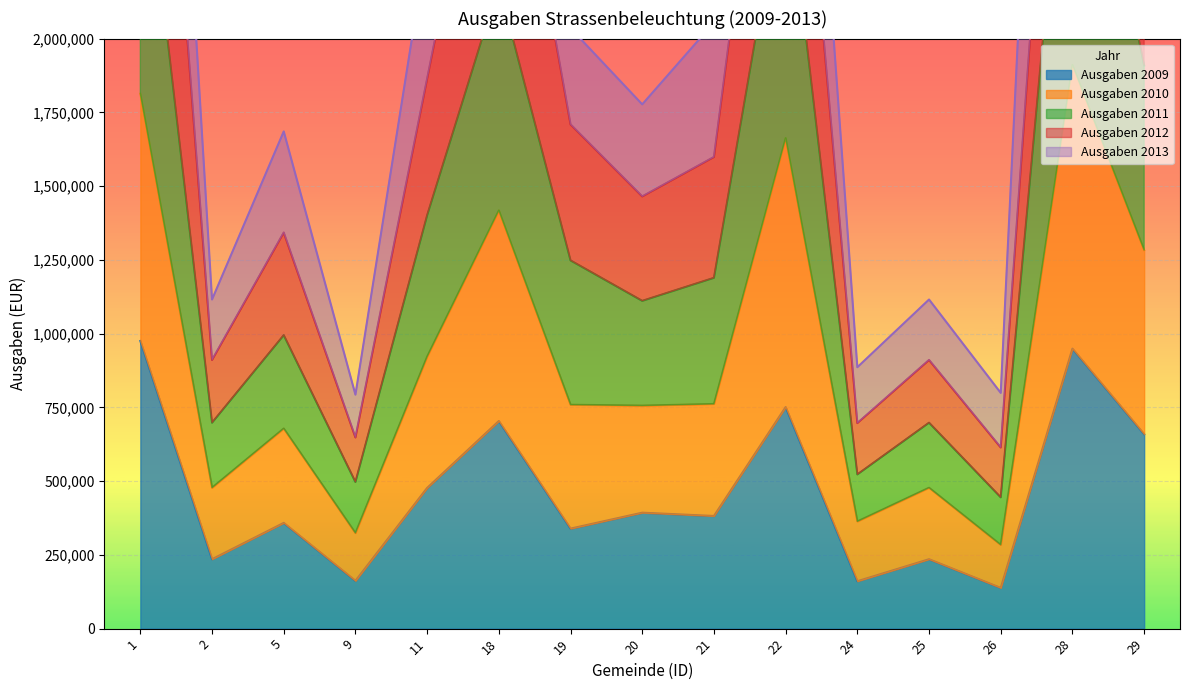

Which series has the largest range (max minus min)?

Ausgaben 2011